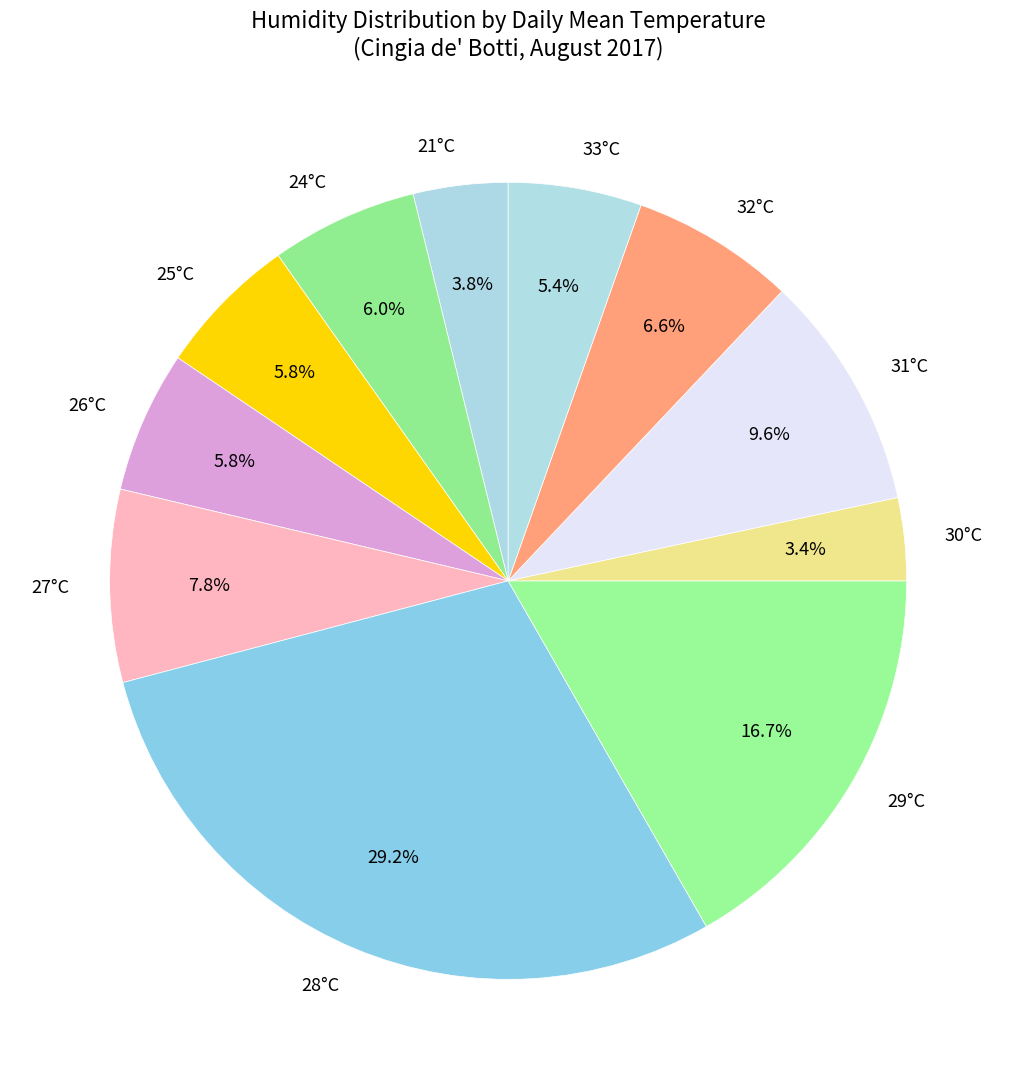

Between 26°C and 29°C, which is larger?

29°C